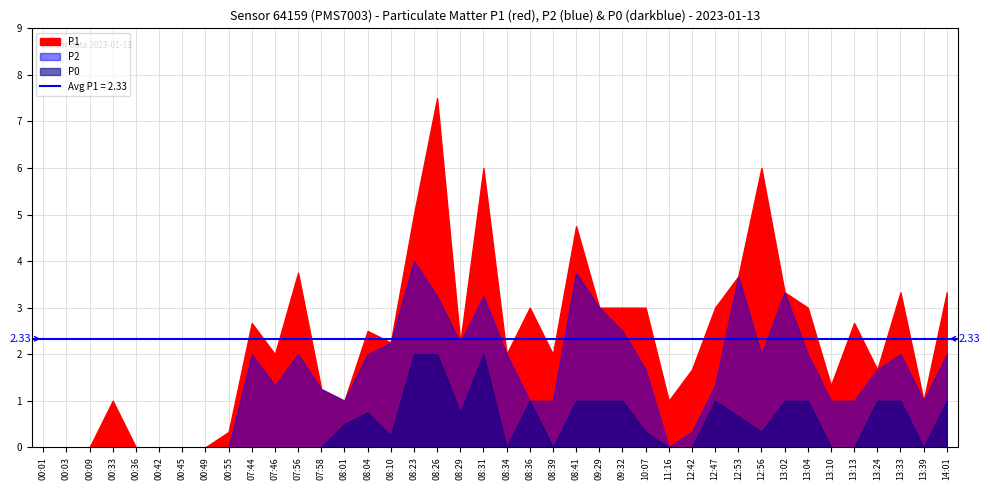

At which label does P1 first exceed 2?

07:44